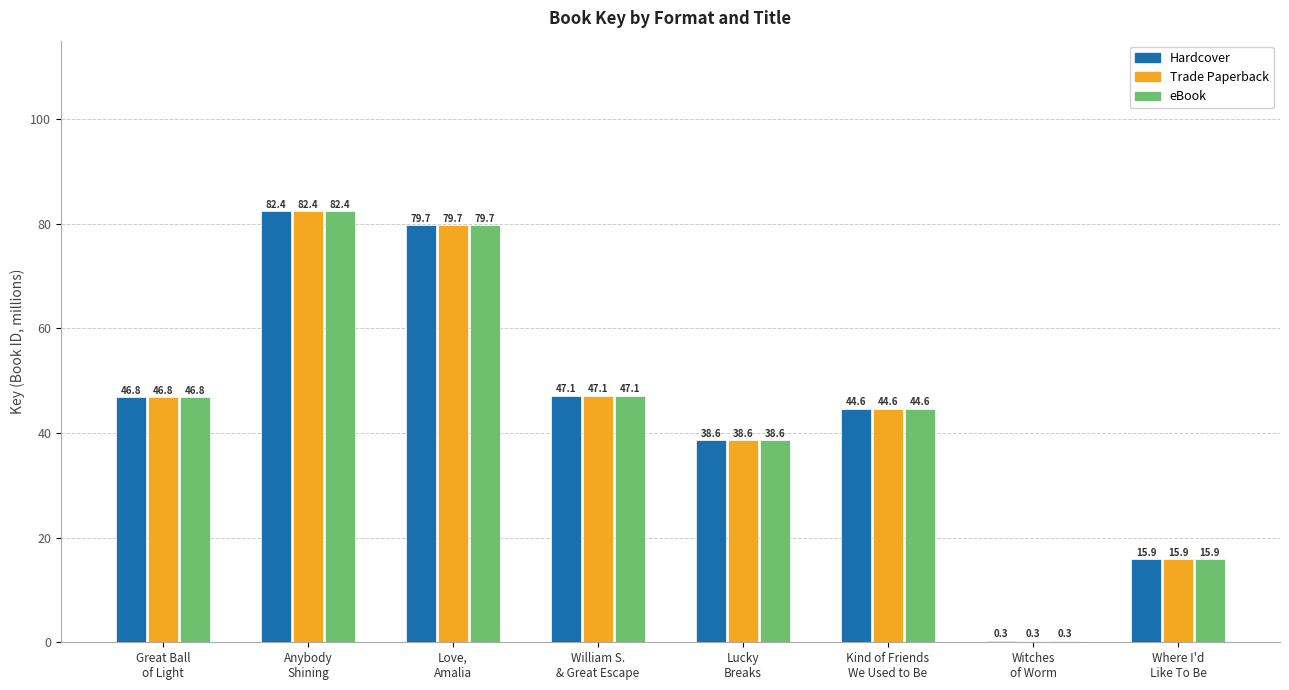

What is the maximum value for Trade Paperback?

82.4